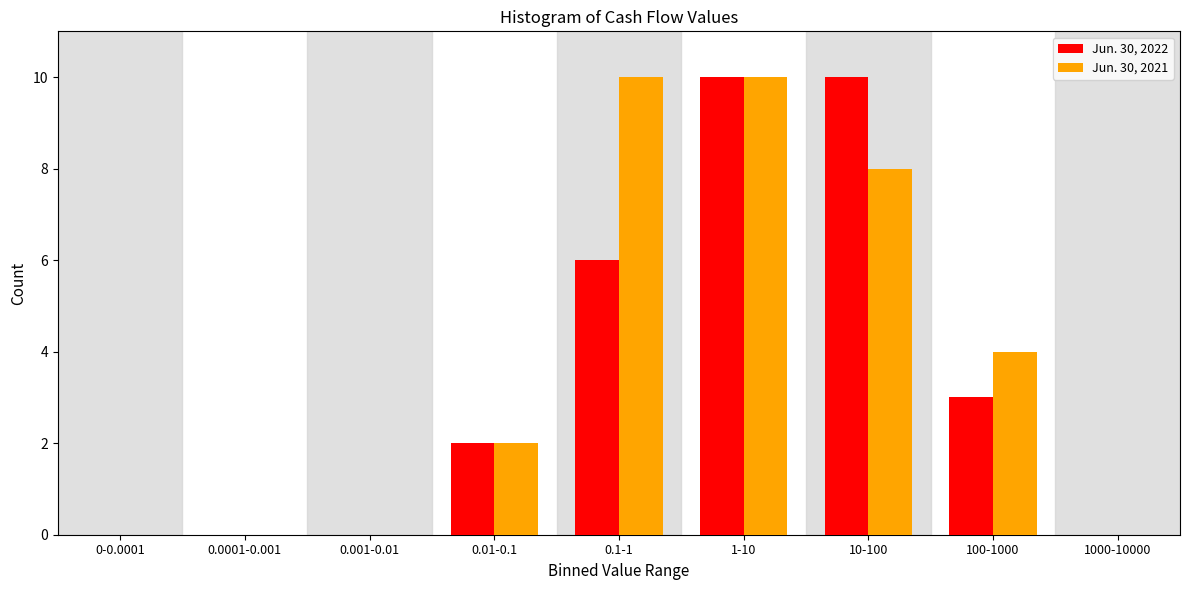

Reading left to right, what are all the values shown in this chart?

Jun. 30, 2022: 0-0.0001=0	0.0001-0.001=0	0.001-0.01=0	0.01-0.1=2	0.1-1=6	1-10=10	10-100=10	100-1000=3	1000-10000=0
Jun. 30, 2021: 0-0.0001=0	0.0001-0.001=0	0.001-0.01=0	0.01-0.1=2	0.1-1=10	1-10=10	10-100=8	100-1000=4	1000-10000=0